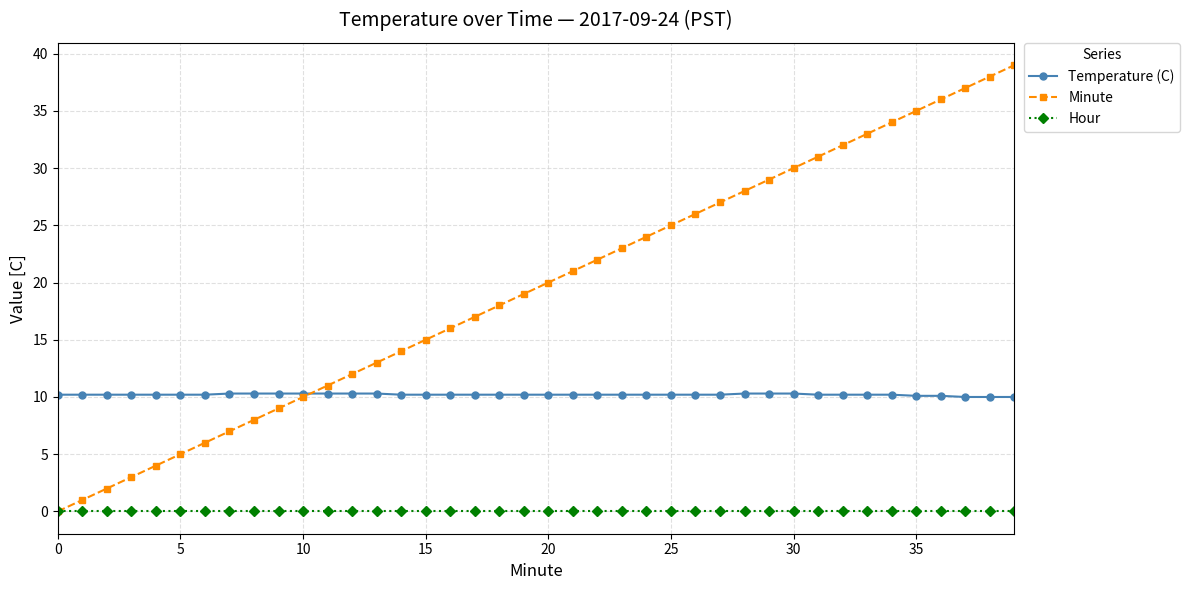

Which series has the largest total across all categories?

Minute